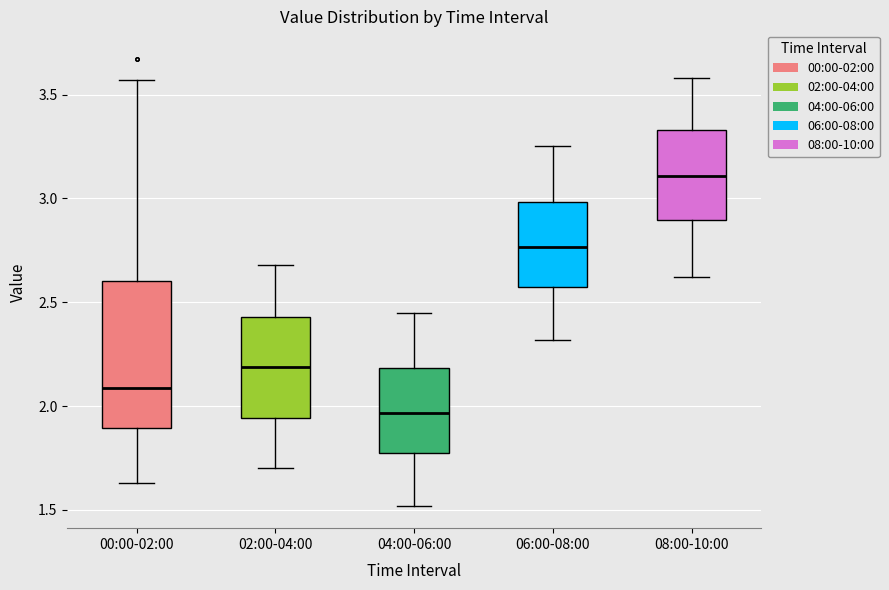

Which box's median line is the highest?

08:00-10:00